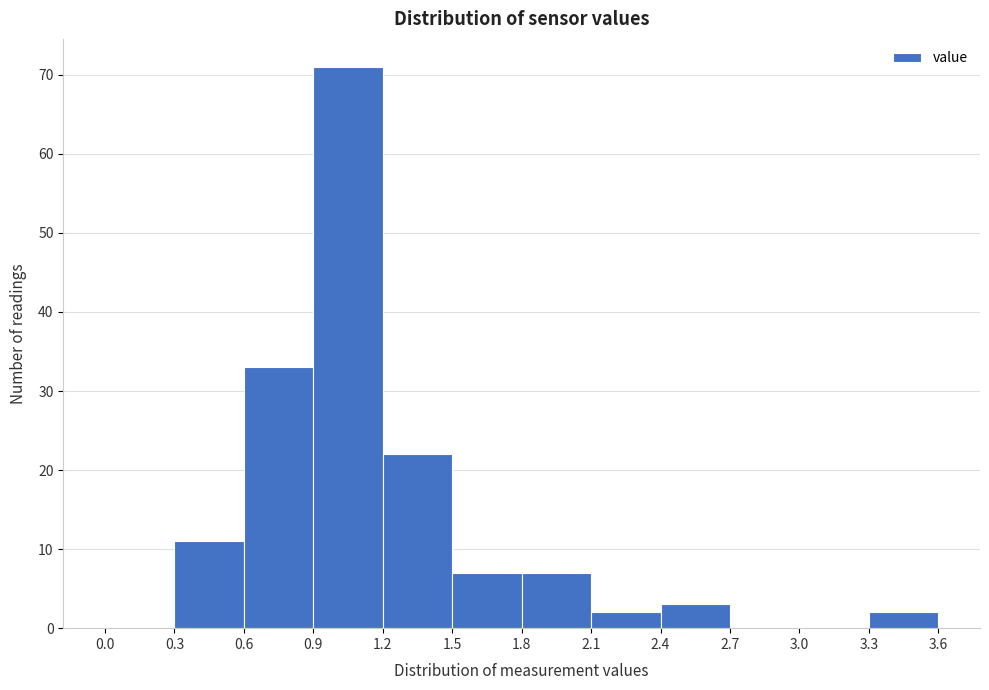

Which range on the x-axis has the tallest bar?

0.9 to 1.2